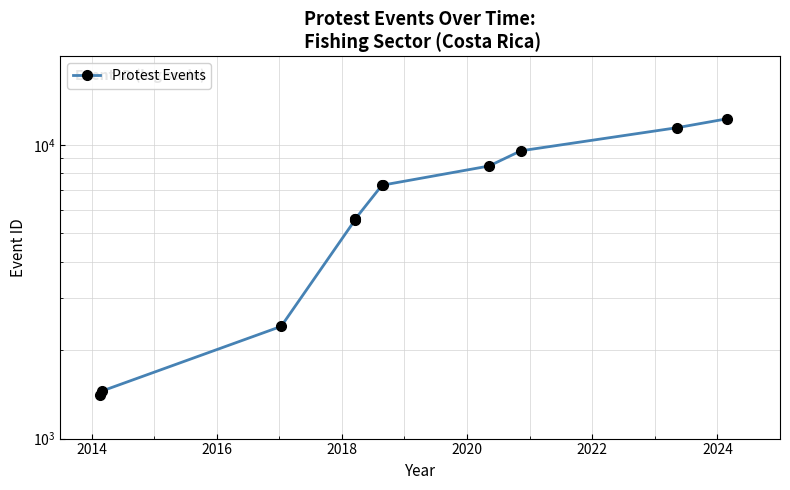

What is the difference between the maximum and minimum values?

10866